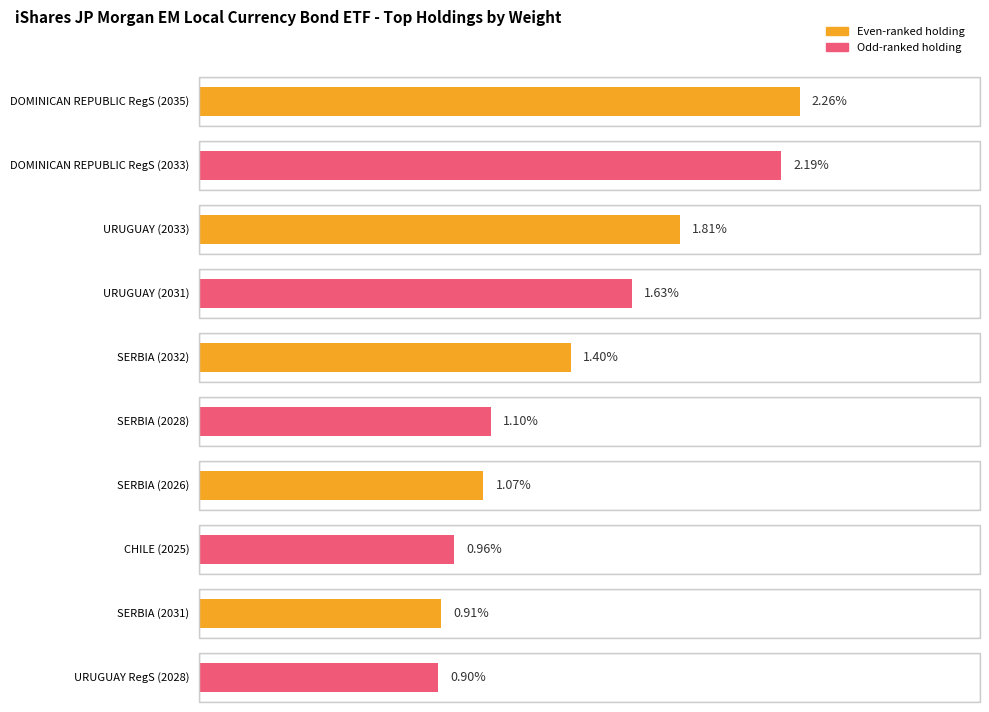

What is the sum of all values?

14.2